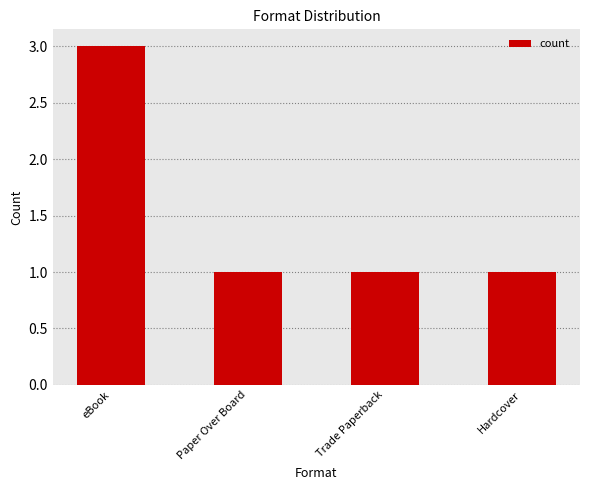

What position from the left is Trade Paperback?

3